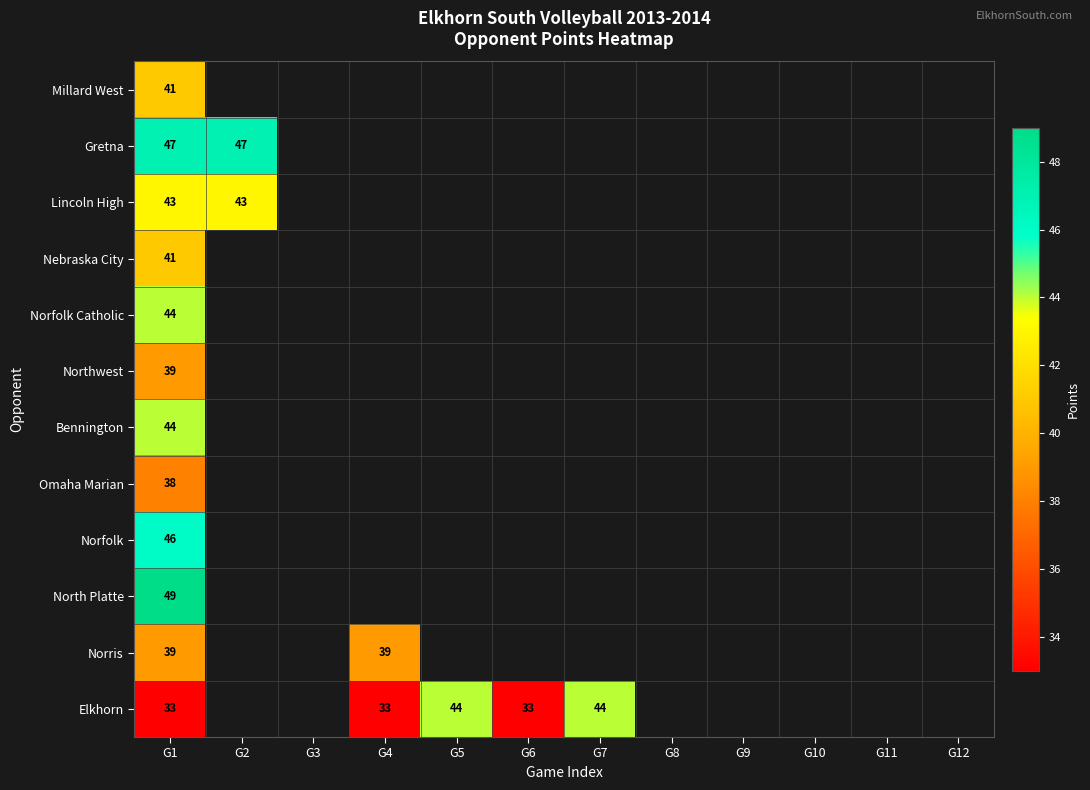

At which category is the sum across all series the highest?

G1